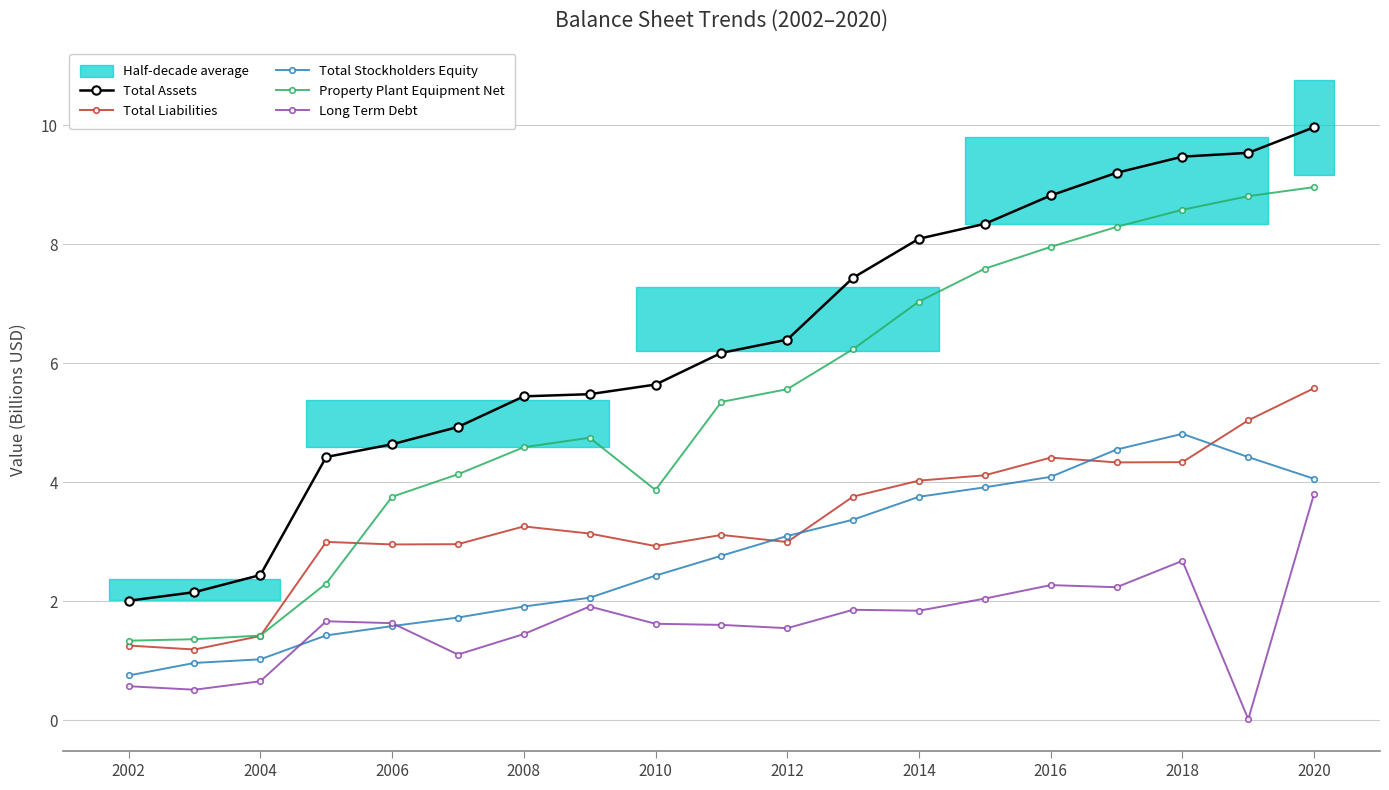

What is the total value across all series at 2002?

5.9